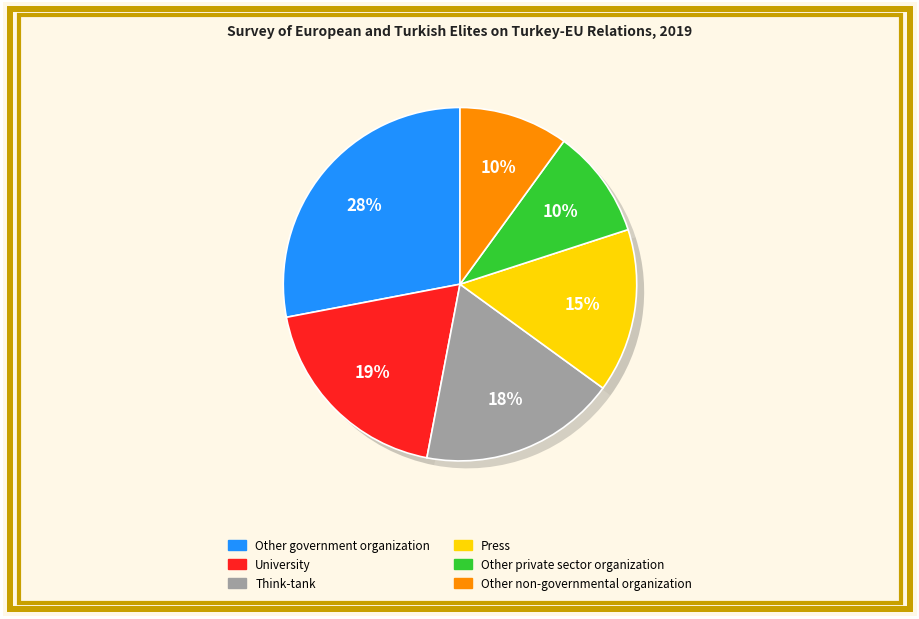

True or false: Other private sector organization accounts for 1% of the total.

False